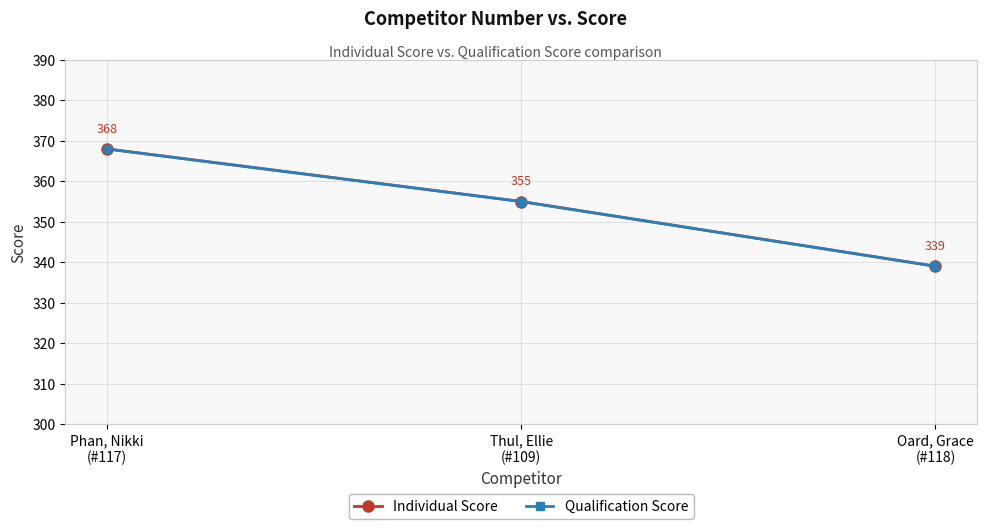

What is the difference between the maximum and minimum values in the Individual Score series?

29